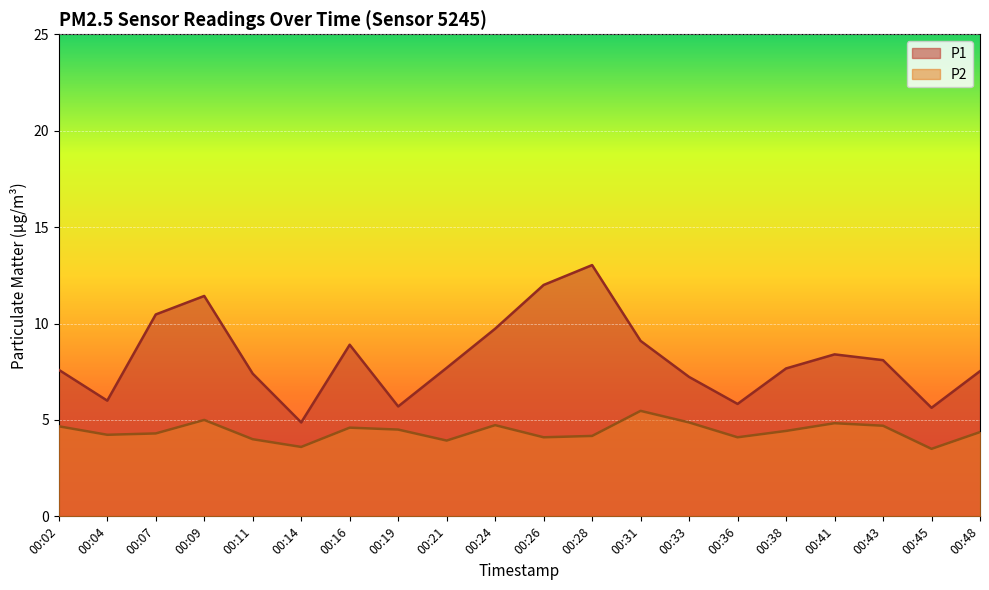

Reading right to left, extract all data points from this chart.

P1: 7.5	5.6	8.1	8.4	7.7	5.8	7.2	9.1	13.0	12.0	9.7	7.7	5.7	8.9	4.9	7.4	11.4	10.5	6.0	7.6
P2: 4.4	3.5	4.7	4.8	4.4	4.1	4.9	5.5	4.2	4.1	4.7	3.9	4.5	4.6	3.6	4.0	5.0	4.3	4.2	4.7